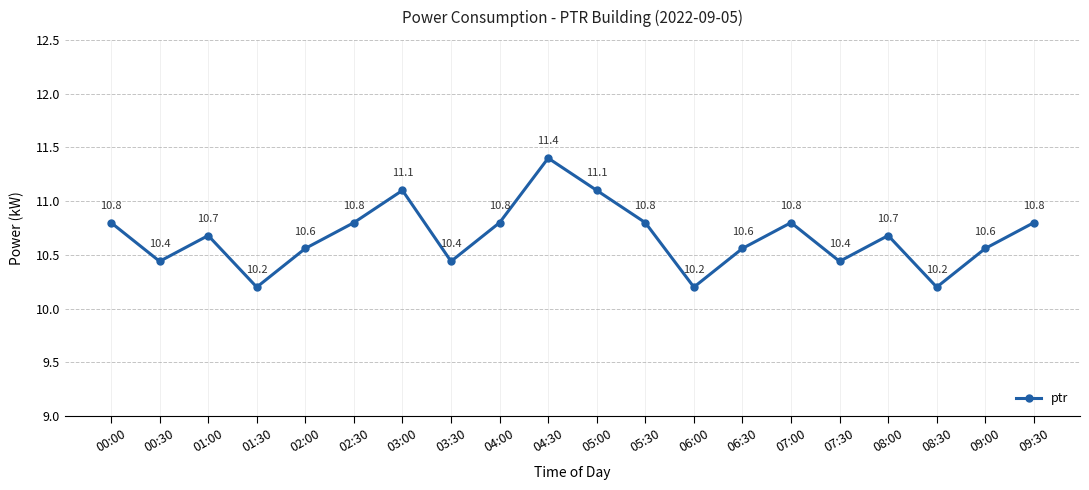

What is the difference between the maximum and minimum values?

1.2